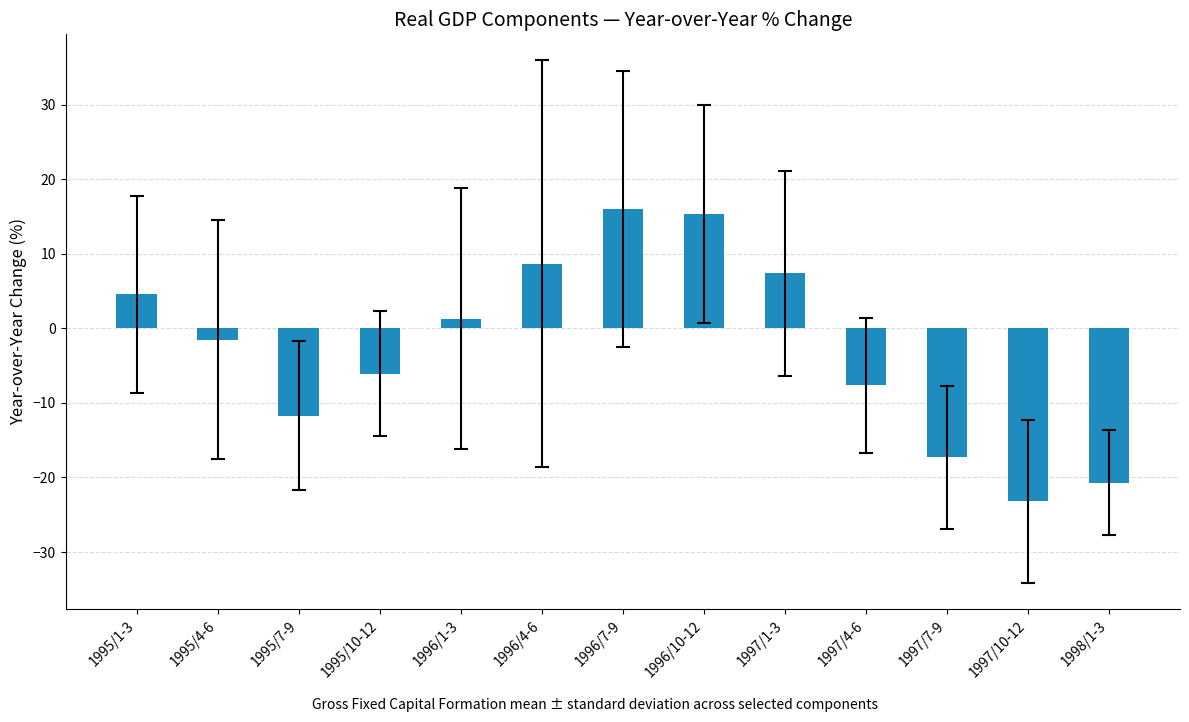

How many data points does each series have?

13